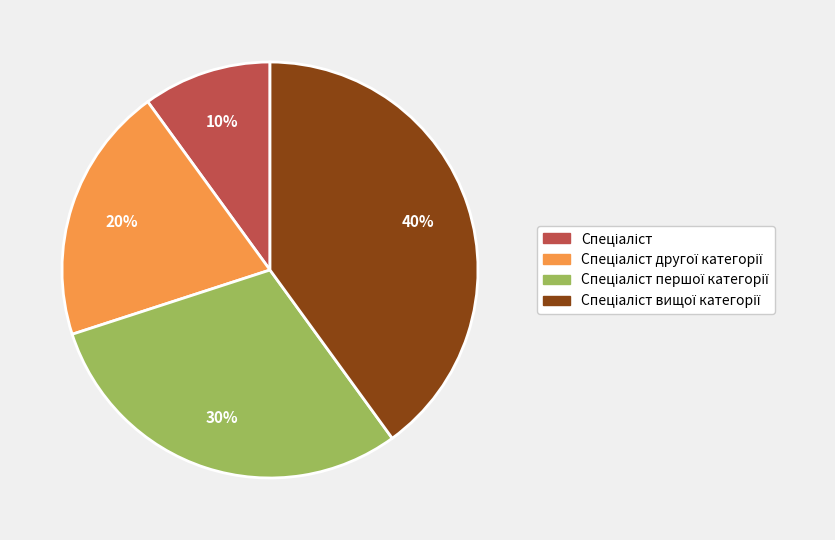

To the nearest percent, what is the difference between the largest and smallest slice percentages?

30%